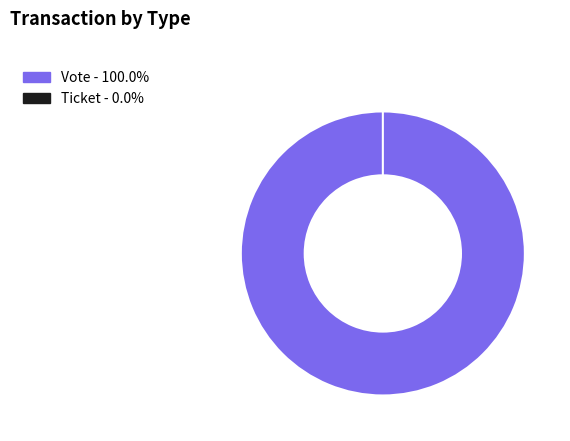

The Vote slice represents 100% of the pie. True or false?

True